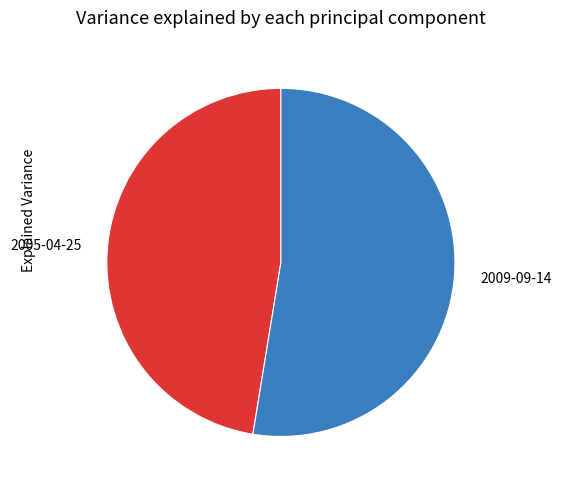

Do 2009-09-14 and 2005-04-25 together represent more than half of the pie?

Yes